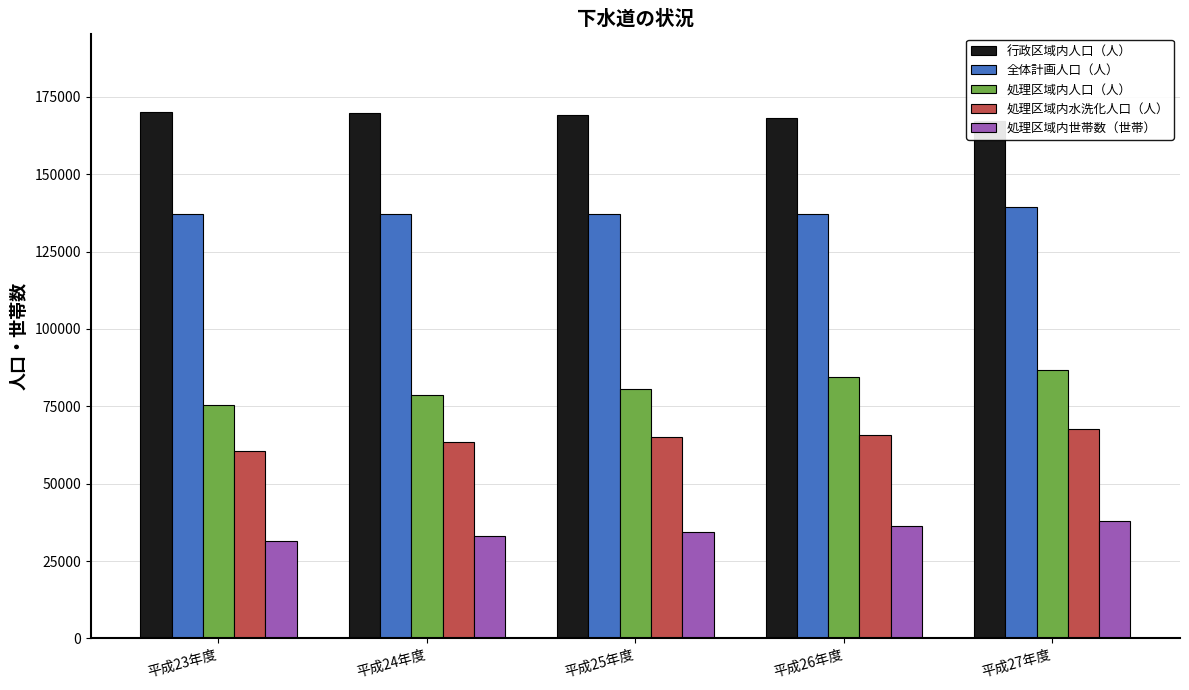

Which has a higher value, 平成25年度 or 平成27年度?

平成25年度